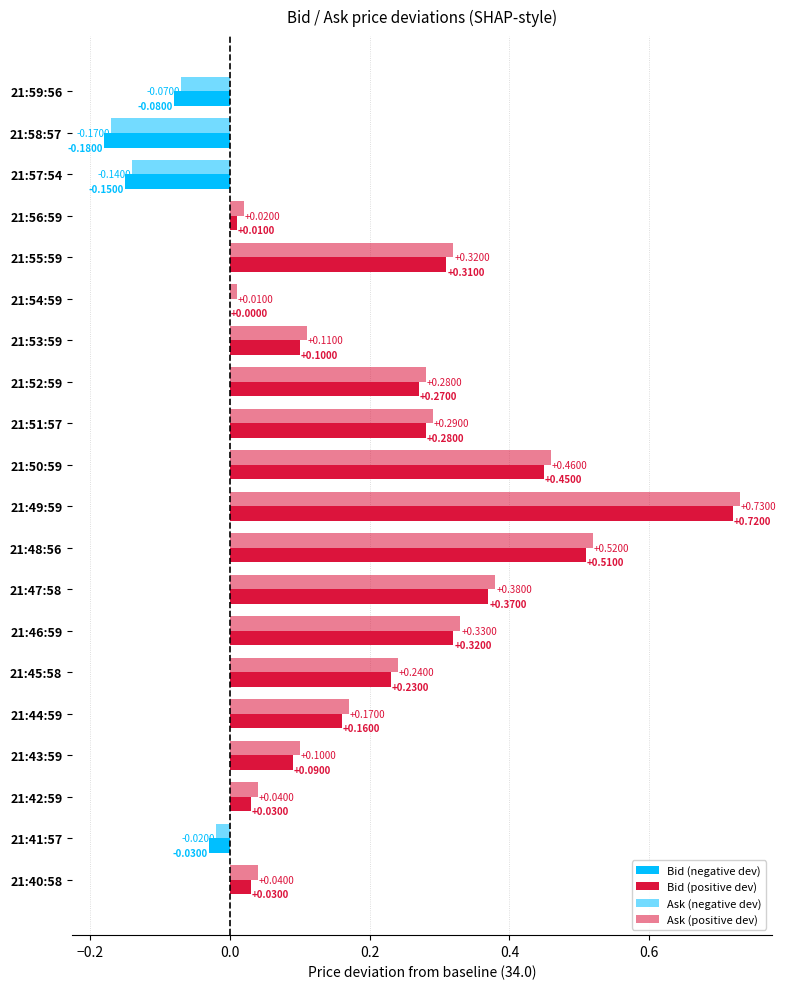

List the labels in order of Ask value, largest first.

21:49:59, 21:48:56, 21:50:59, 21:47:58, 21:46:59, 21:55:59, 21:51:57, 21:52:59, 21:45:58, 21:44:59, 21:53:59, 21:43:59, 21:42:59, 21:40:58, 21:56:59, 21:54:59, 21:41:57, 21:59:56, 21:57:54, 21:58:57